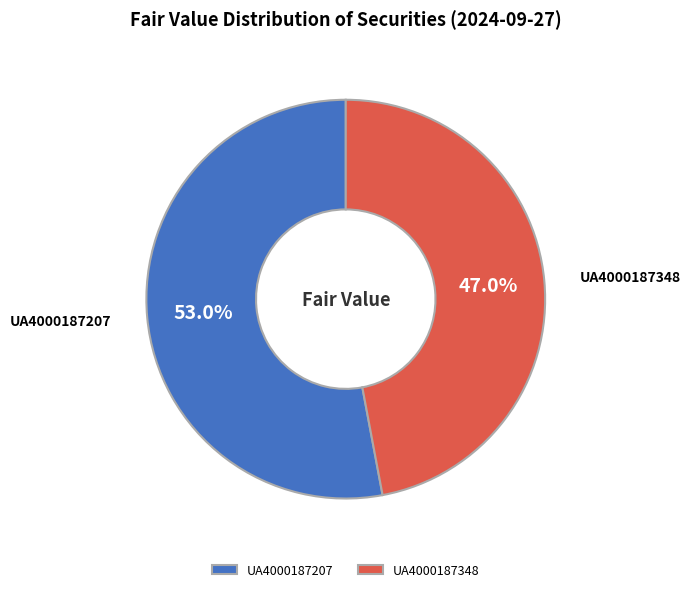

Is it true that UA4000187348 is 37% of the pie?

False